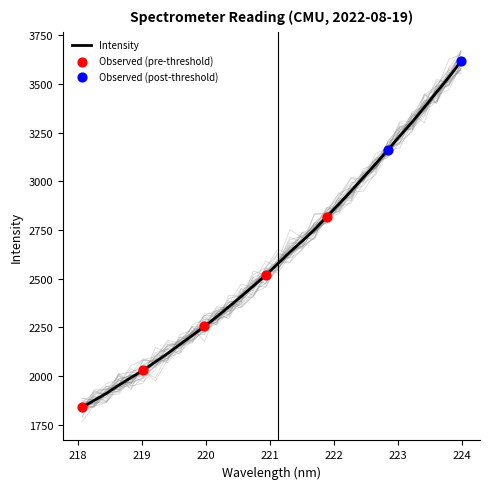

Approximately how many times larger is the value at 219.3979 compared to 220.5444?

0.9